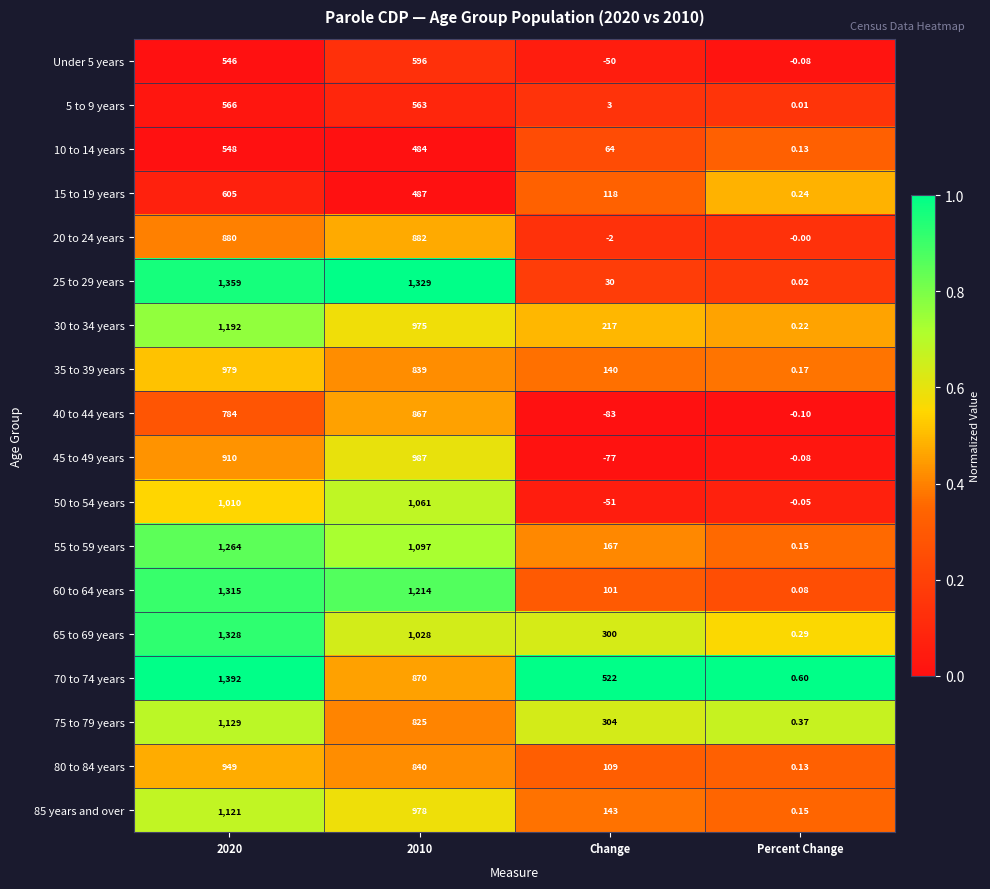

Where is 60 to 64 years nearest to the value 657?

Change